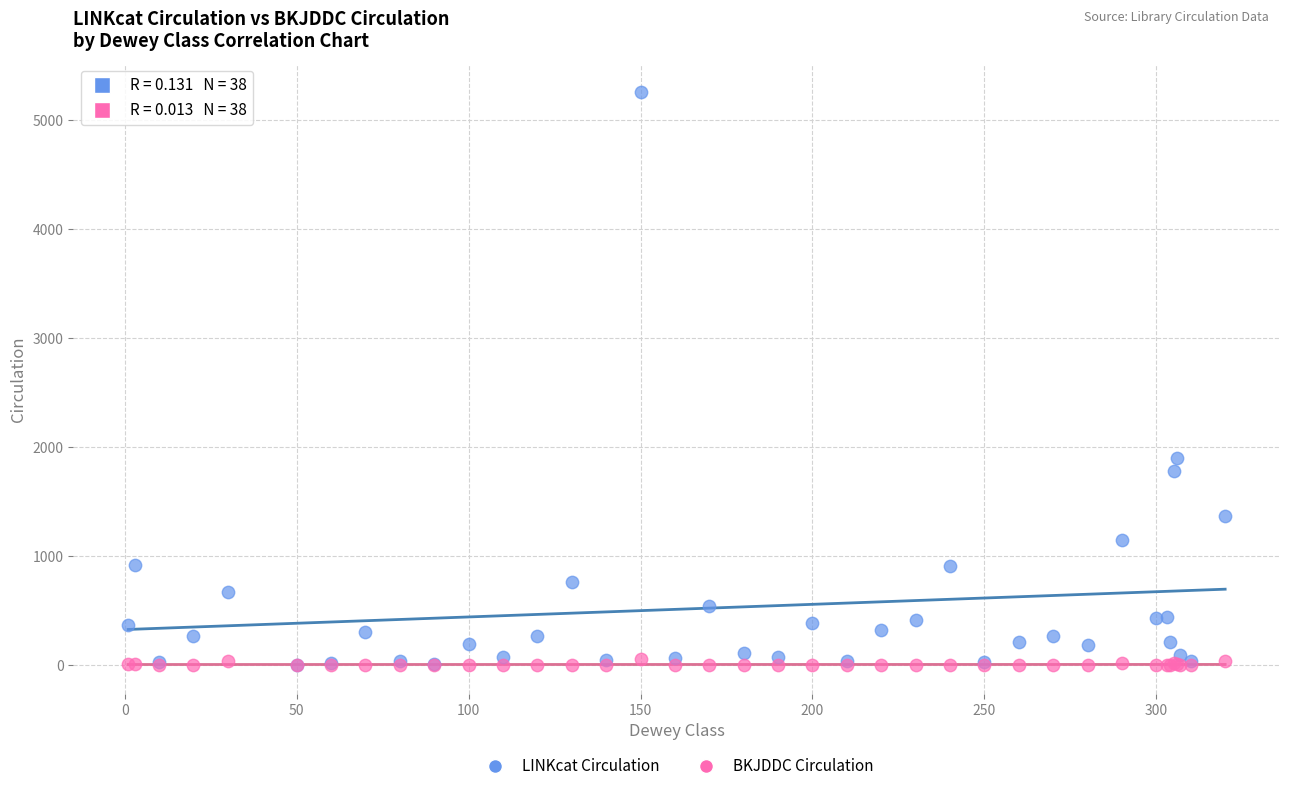

In the LINKcat Circulation series, what Y value is closest to 2629?

1896